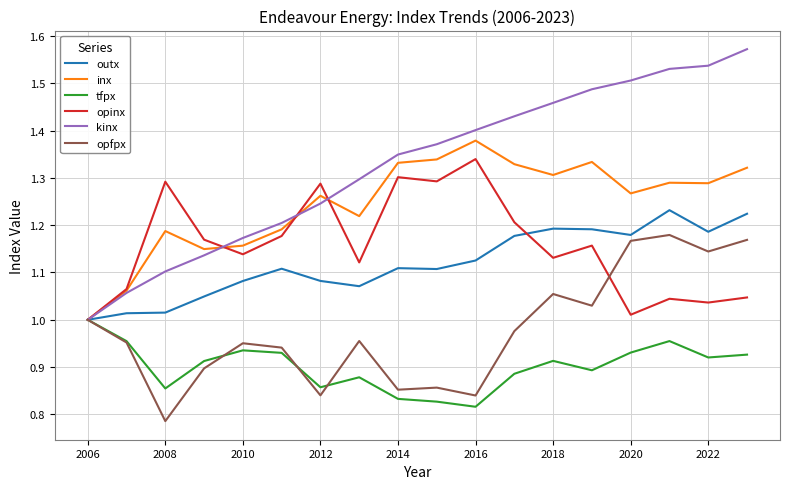

Which series has the widest spread of values?

kinx